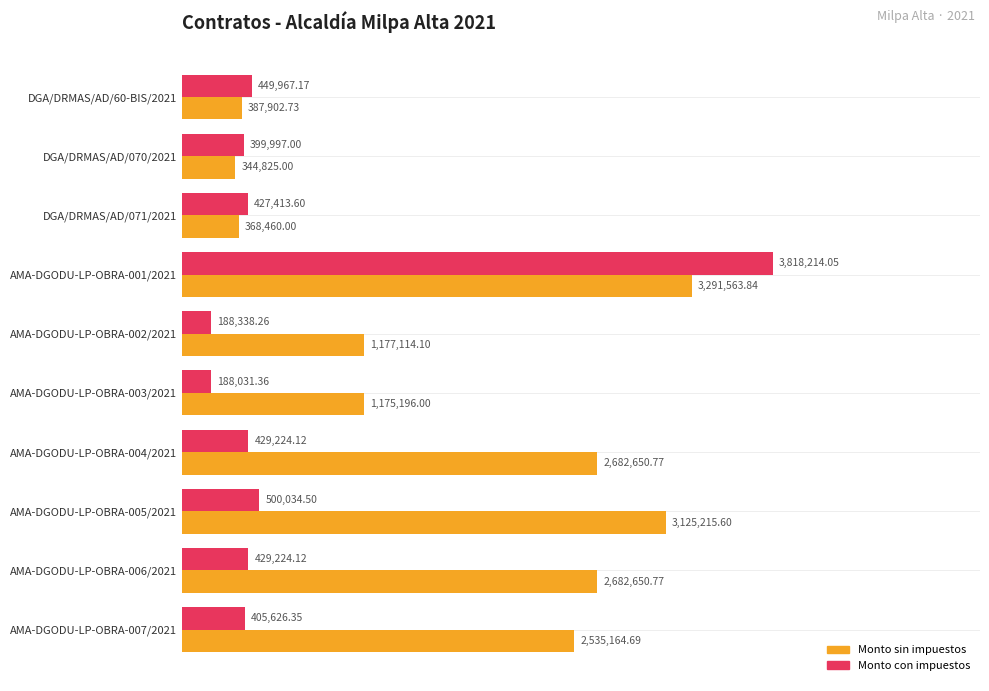

What are all the series names shown in the legend?

Monto sin impuestos, Monto con impuestos